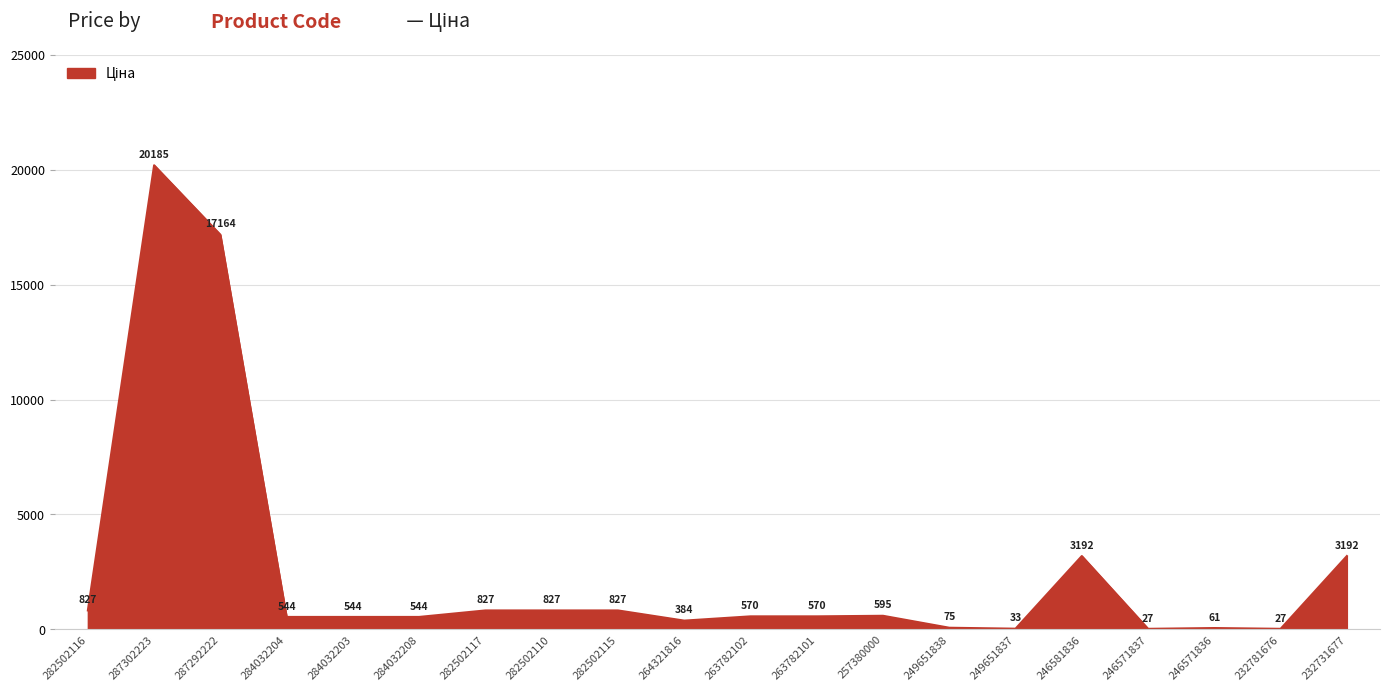

What position from the right is 257380000?

8